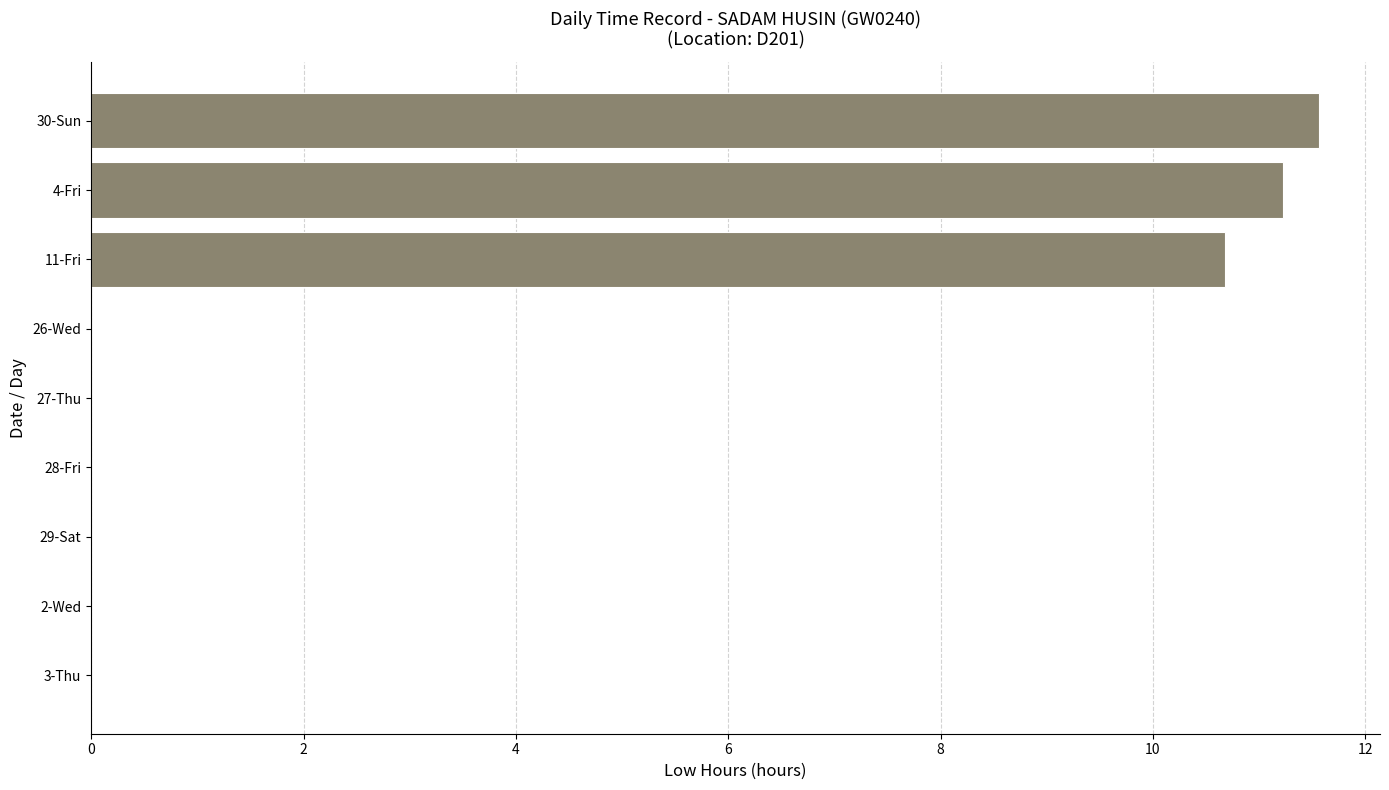

What is the change in value from 30-Sun to 26-Wed?

-11.6